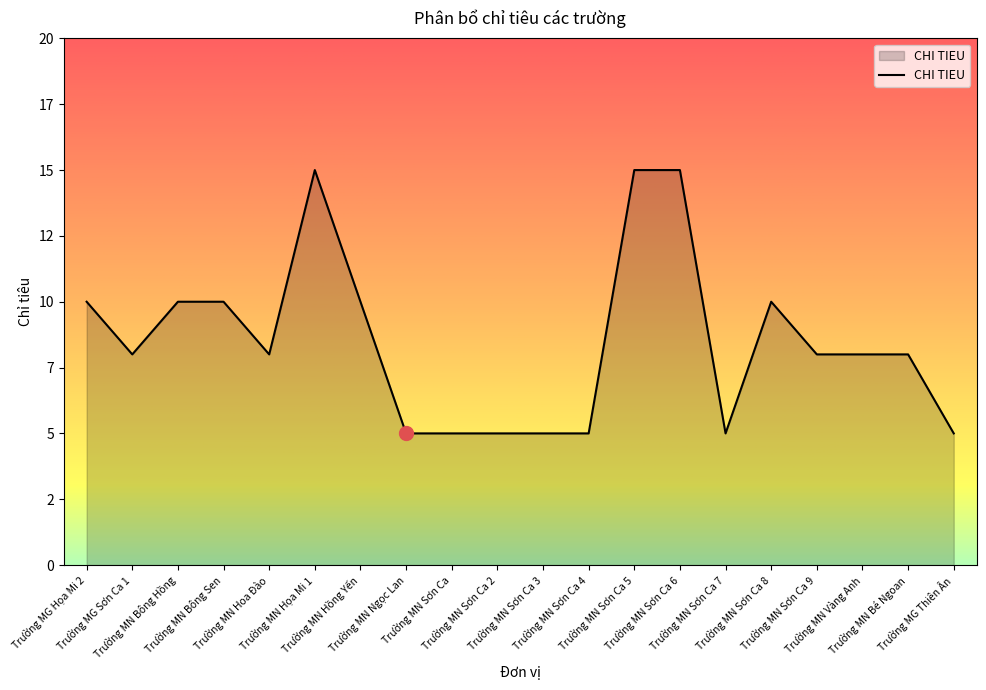

What is the change in value from Trường MG Sơn Ca 1 to Trường MG Thiên Ân?

-3